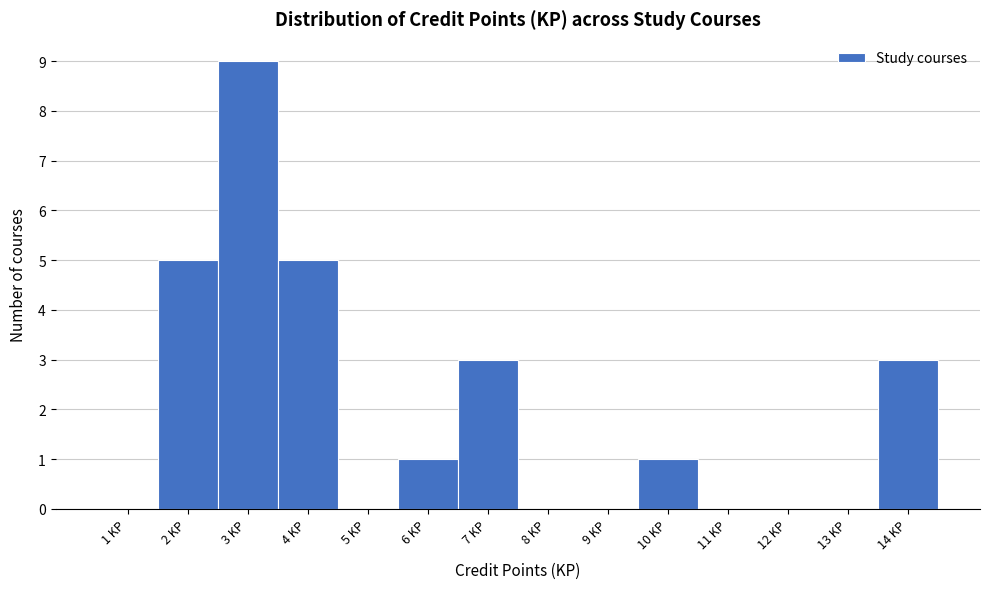

What is the height of the bar covering 1.5 to 2.5 on the x-axis? The values are not printed on the chart, so give them approximately, as read against the axis.

5